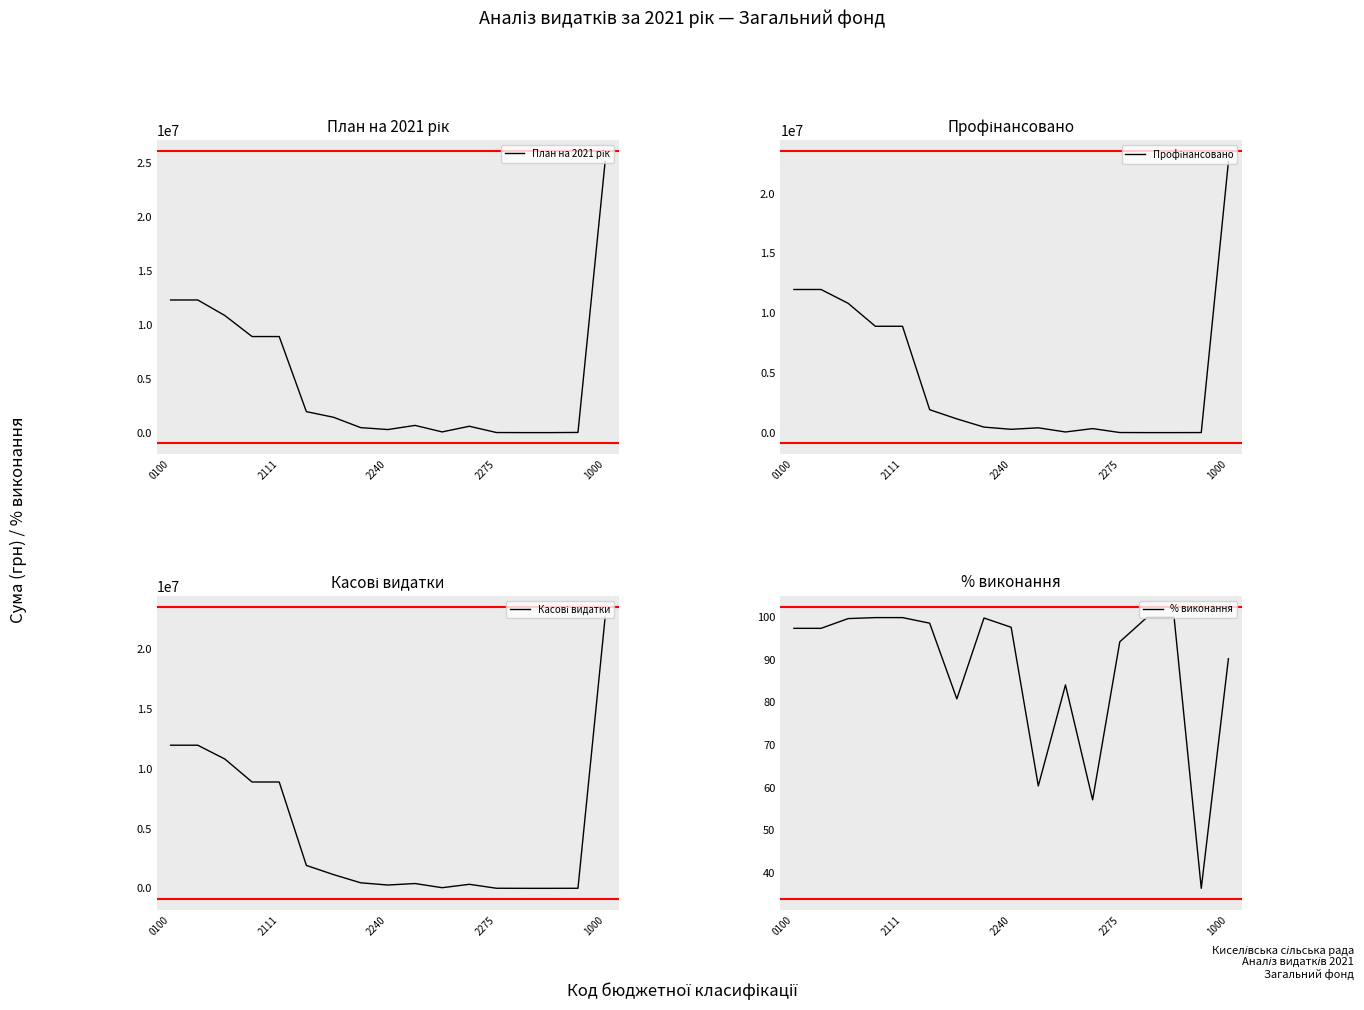

What is the maximum value shown in the chart?

25106938.7